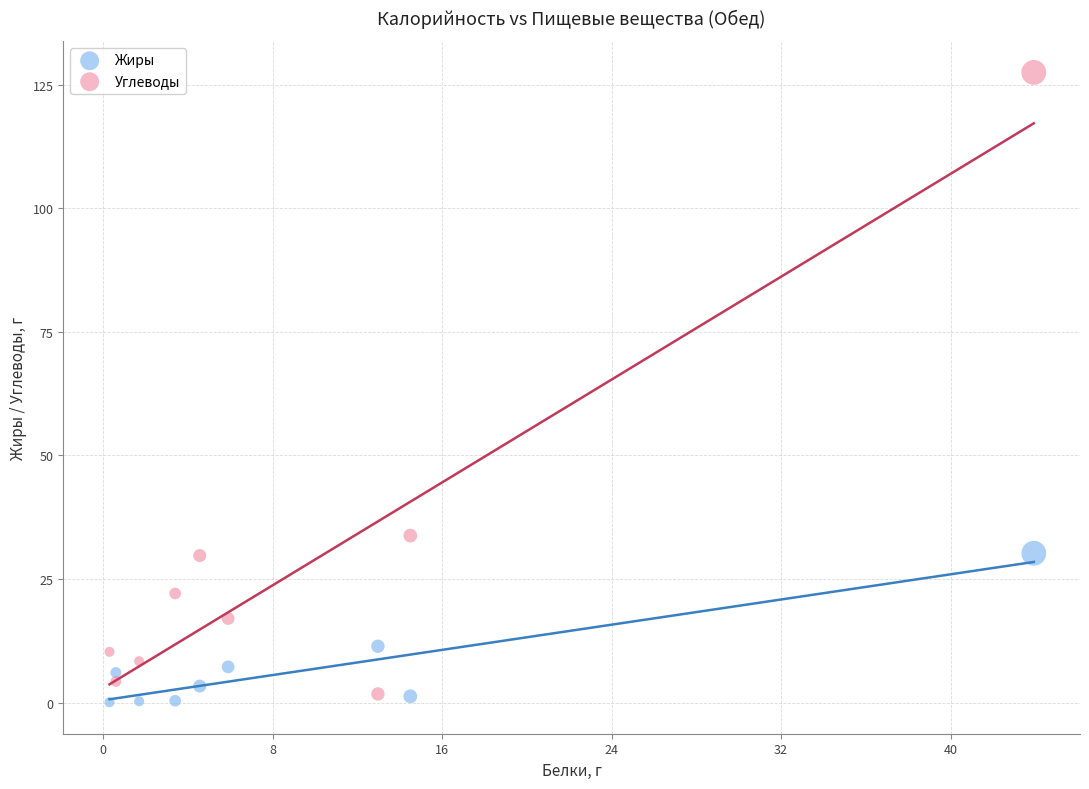

Which series contains the highest Y value?

Углеводы